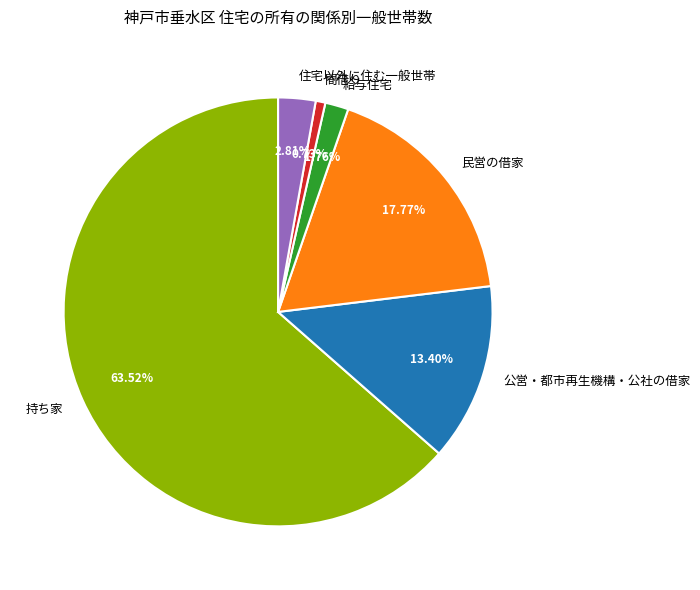

To the nearest percent, what is the average slice percentage?

17%